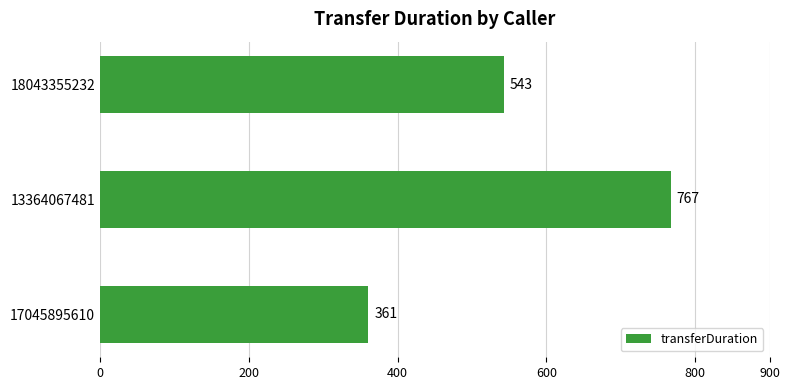

What is the average value?

557